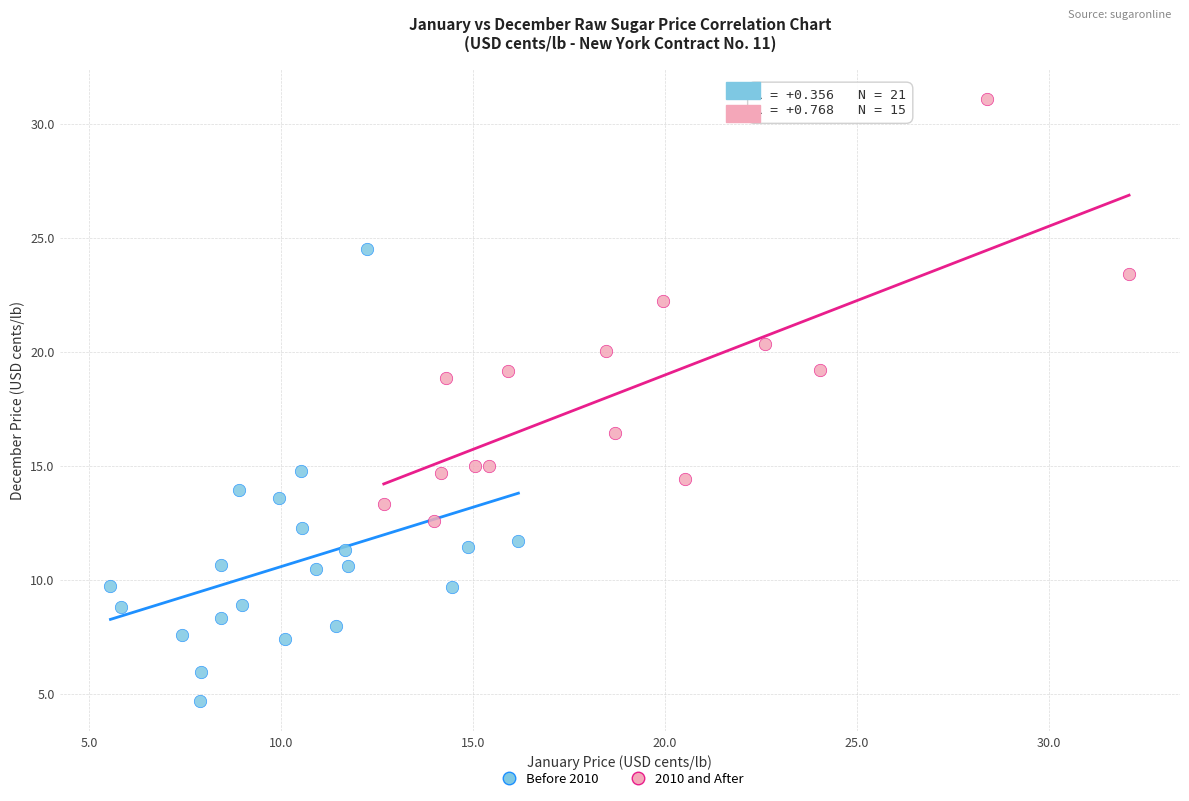

Which series has the largest Y range (max minus min)?

Before 2010